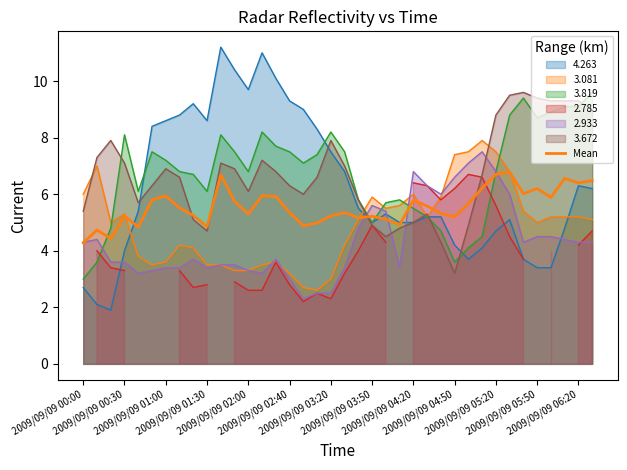

What is the sum of the values at 2009/09/09 04:20 and 14?

11.2